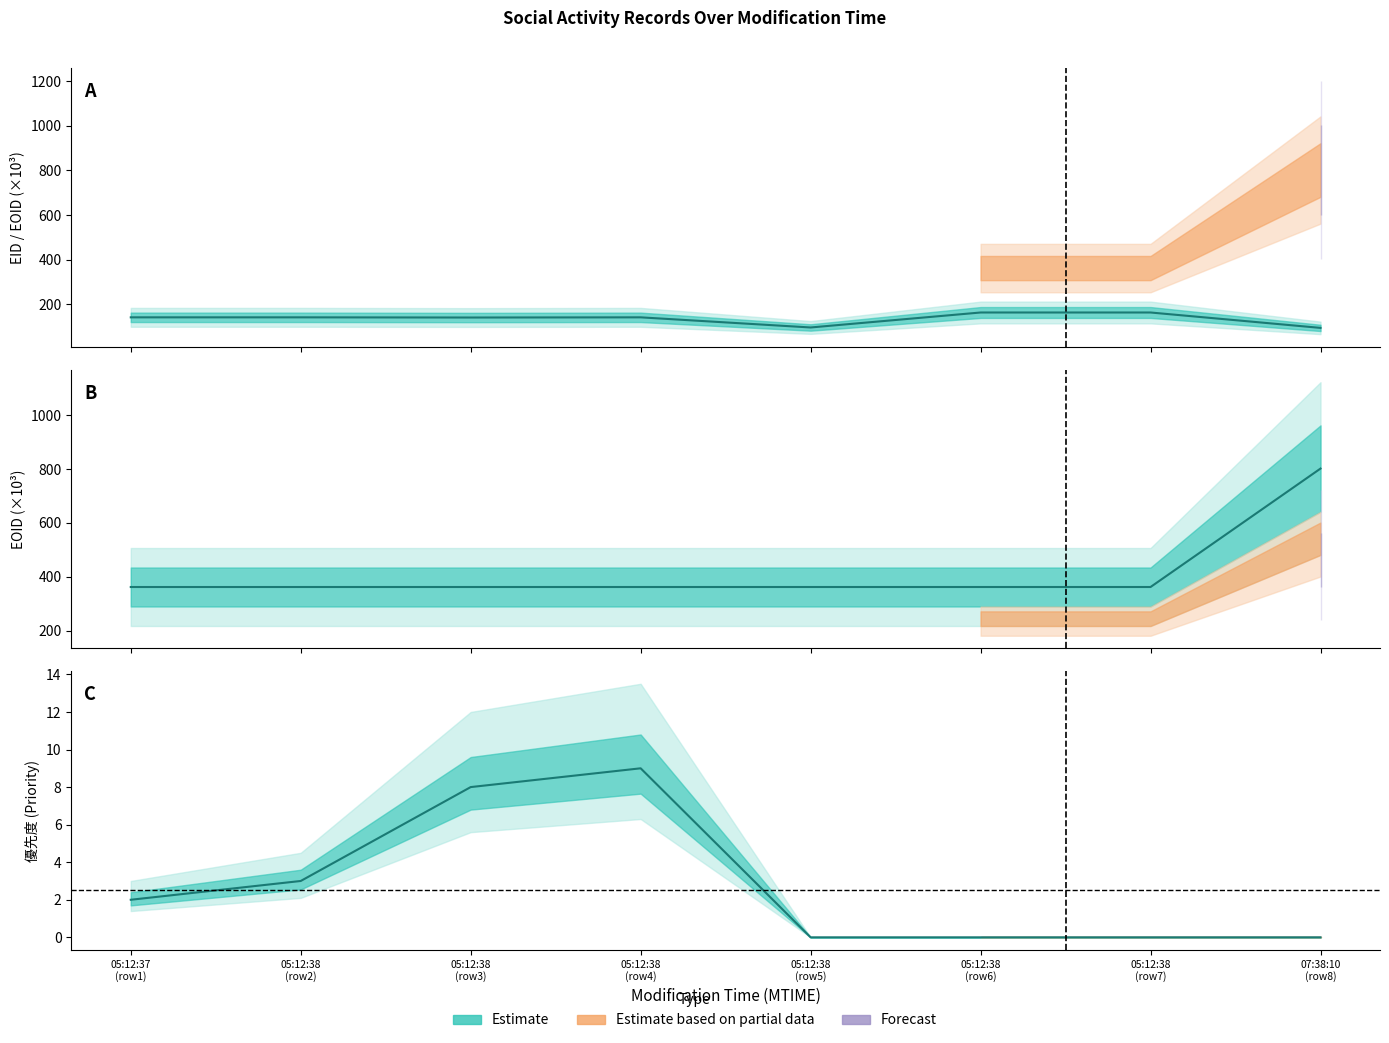

What is the sum of the 優先度 values at 05:12:38 (row6) and 05:12:37 (row1)?

2.0